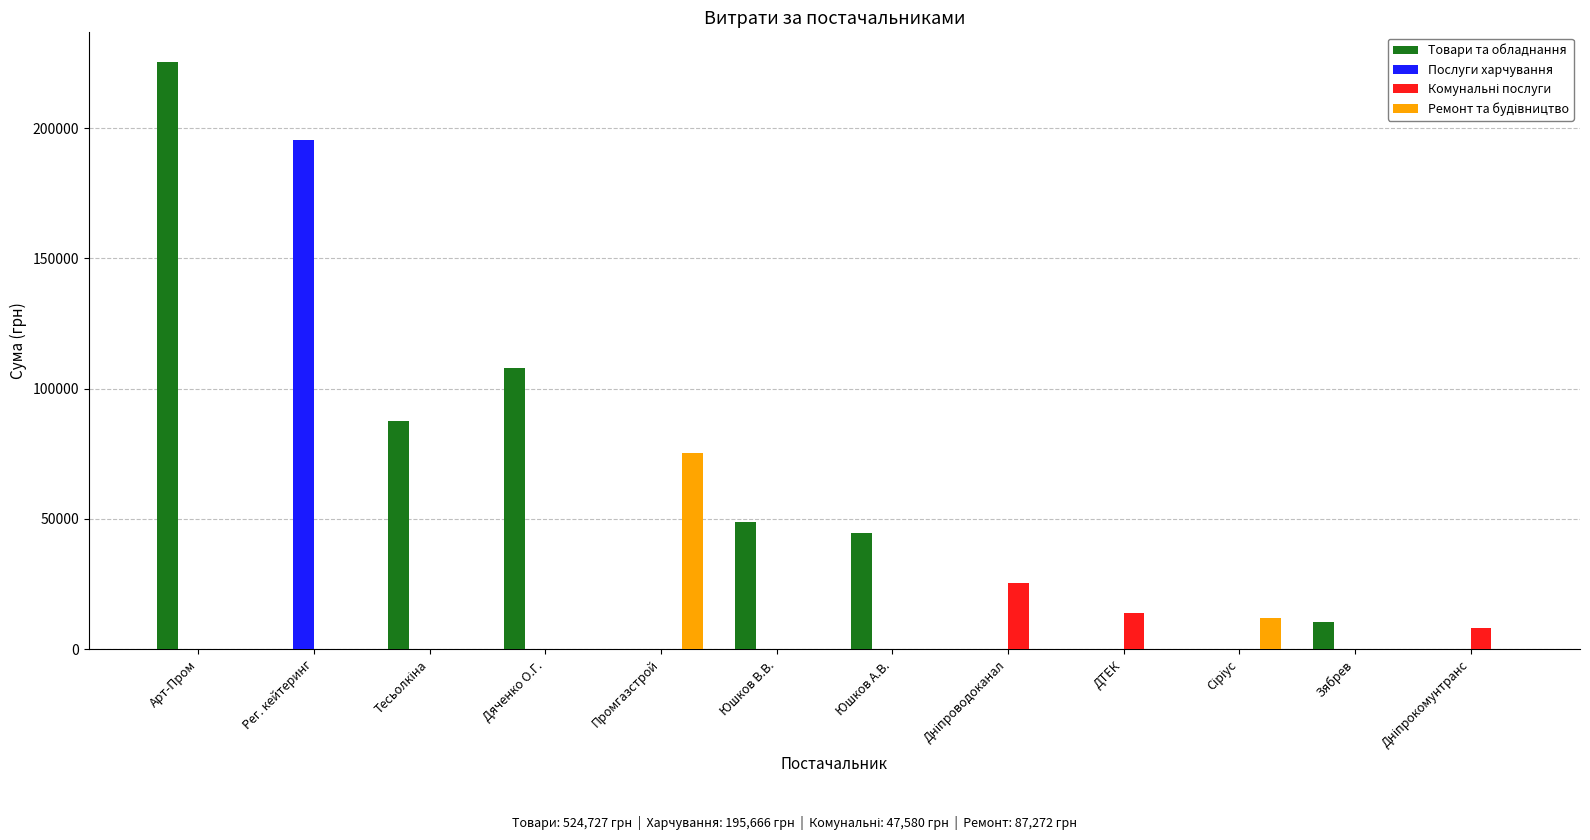

What is the sum of all Товари та обладнання values?

524857.3